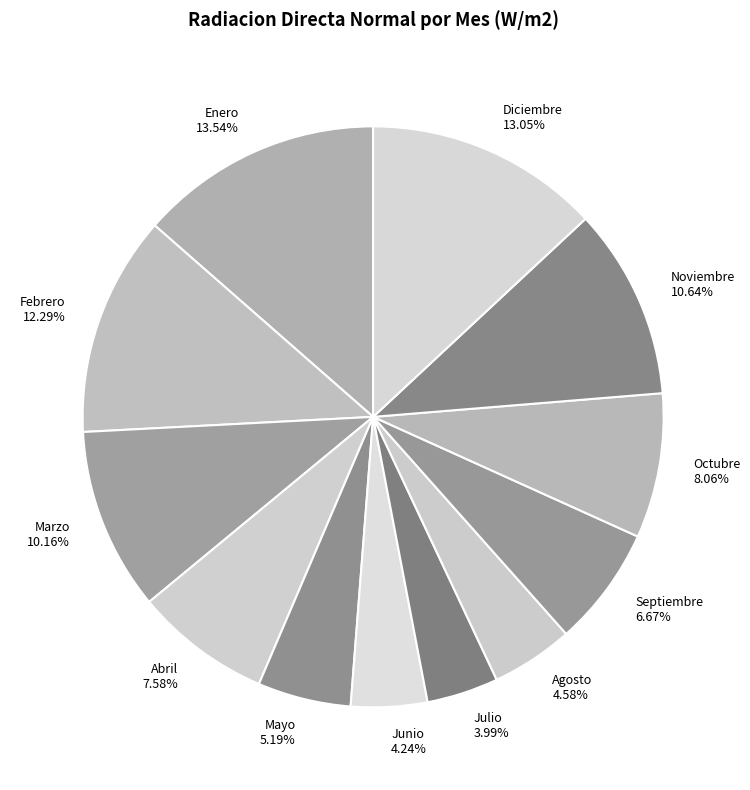

Does Enero account for over 50% of the chart?

No